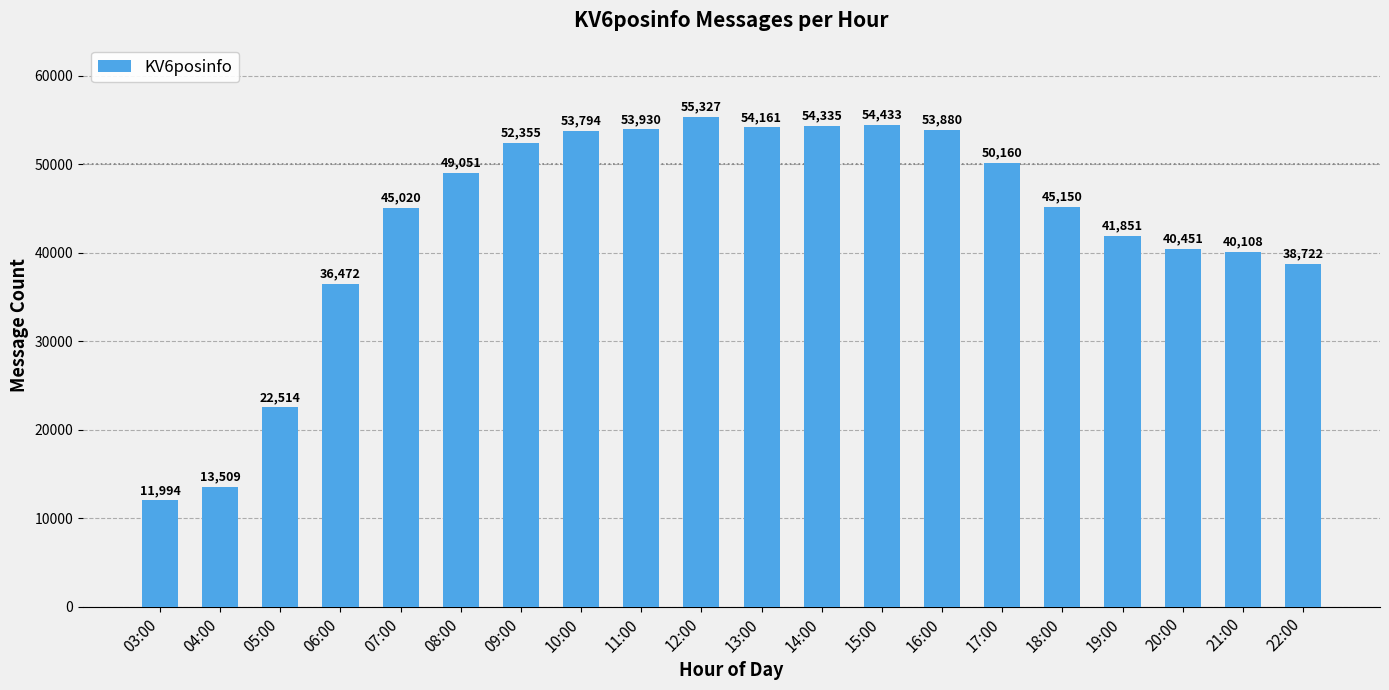

Rank the categories by value from highest to lowest.

12:00, 15:00, 14:00, 13:00, 11:00, 16:00, 10:00, 09:00, 17:00, 08:00, 18:00, 07:00, 19:00, 20:00, 21:00, 22:00, 06:00, 05:00, 04:00, 03:00